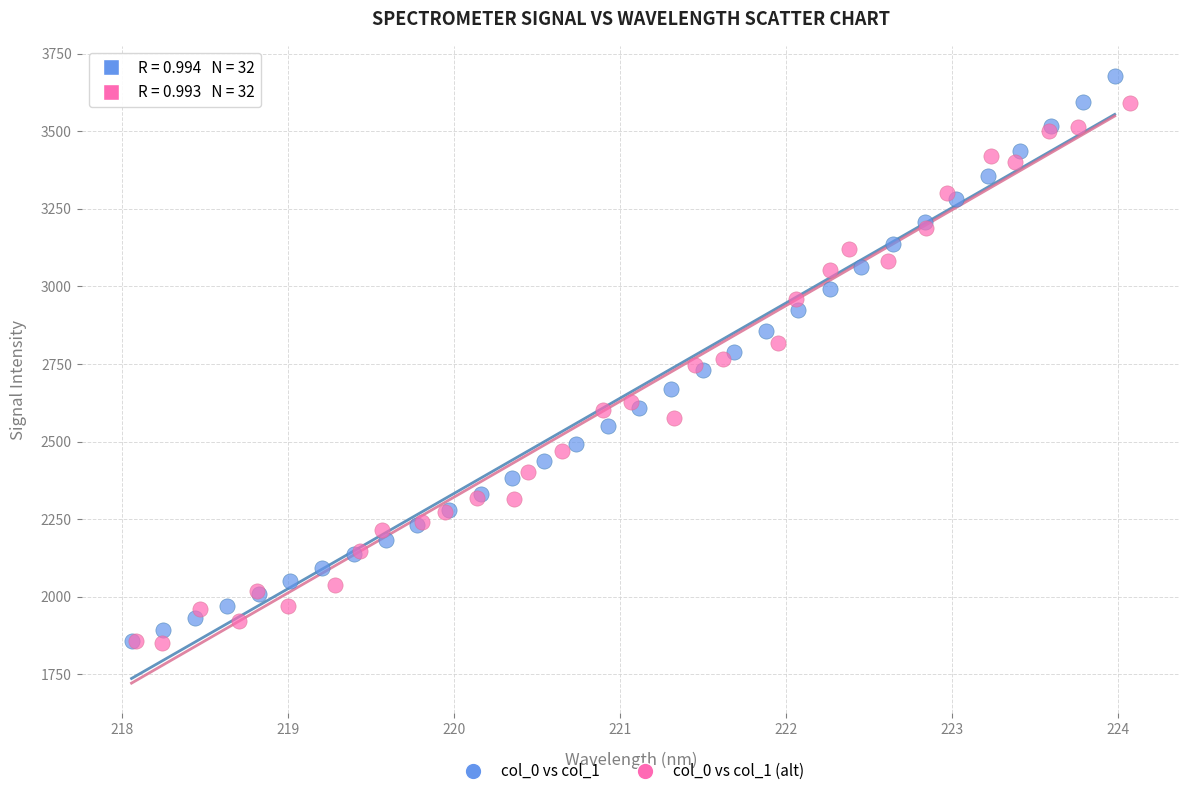

Which series reaches the maximum Y coordinate?

col_0 vs col_1